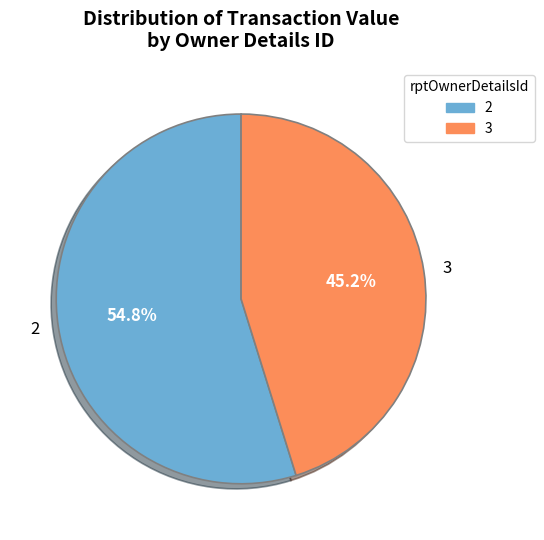

What portion of the pie excludes 2?

45.2%